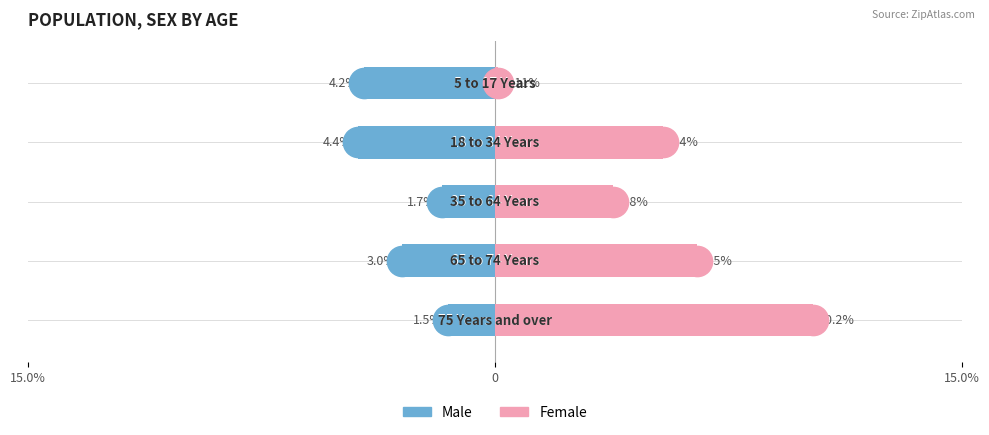

Which series changed the most between 15.0% and 15.0%?

Female